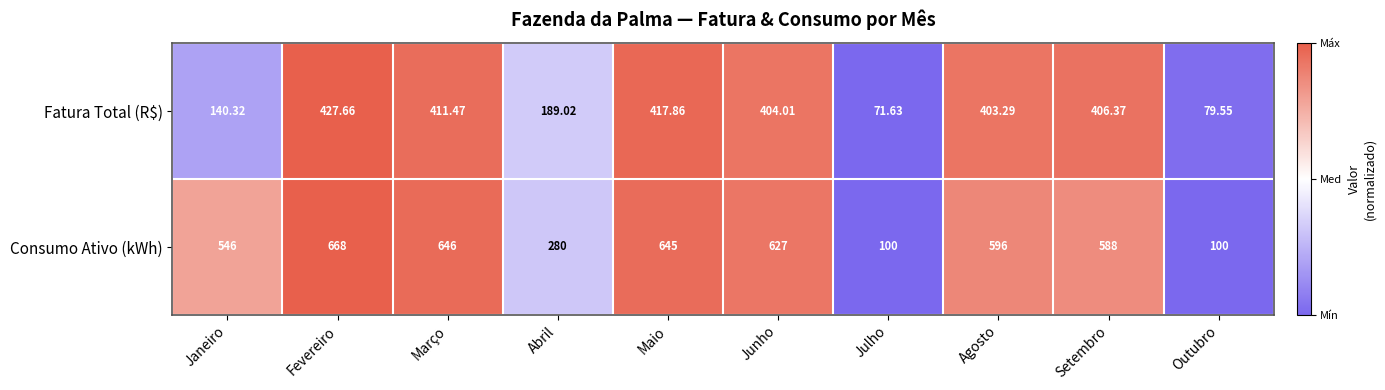

List the series in order of their peak value, highest first.

Consumo Ativo (kWh), Fatura Total (R$)